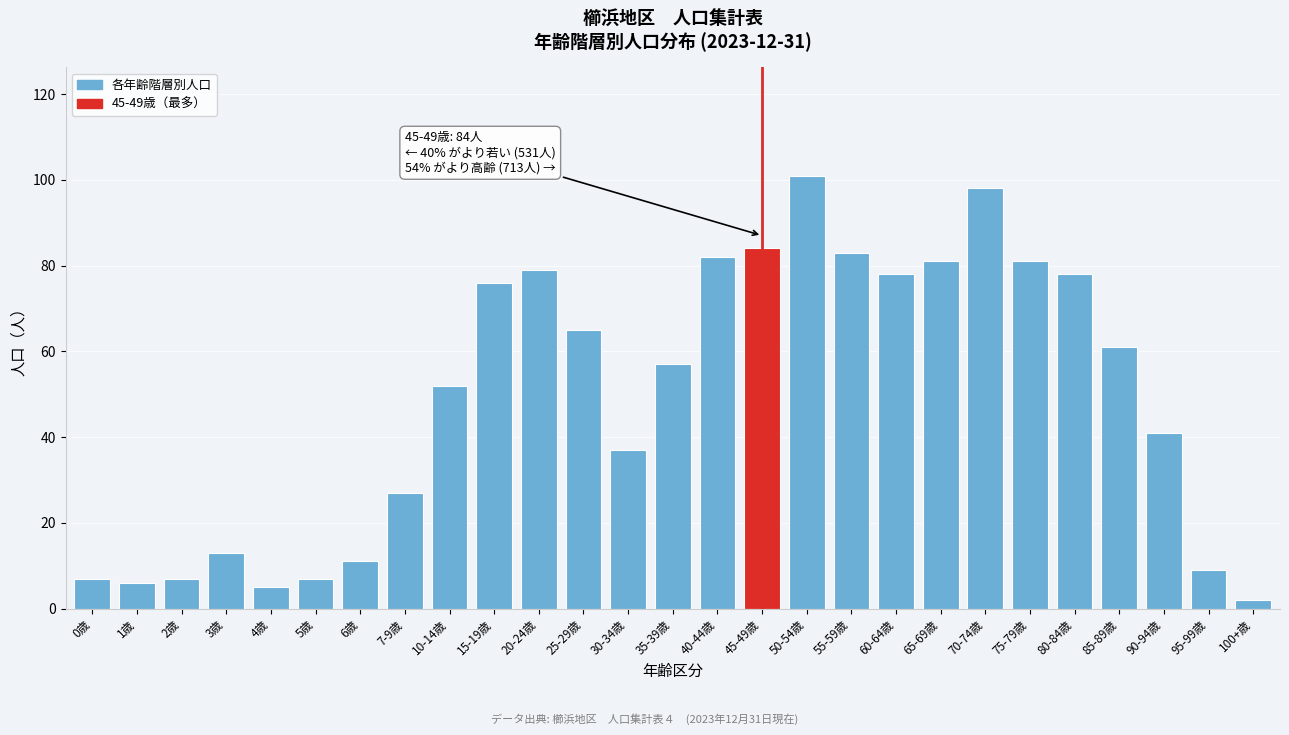

Reading left to right, what are all the values shown in this chart?

0歳=7	1歳=6	2歳=7	3歳=13	4歳=5	5歳=7	6歳=11	7-9歳=27	10-14歳=52	15-19歳=76	20-24歳=79	25-29歳=65	30-34歳=37	35-39歳=57	40-44歳=82	45-49歳=84	50-54歳=101	55-59歳=83	60-64歳=78	65-69歳=81	70-74歳=98	75-79歳=81	80-84歳=78	85-89歳=61	90-94歳=41	95-99歳=9	100+歳=2